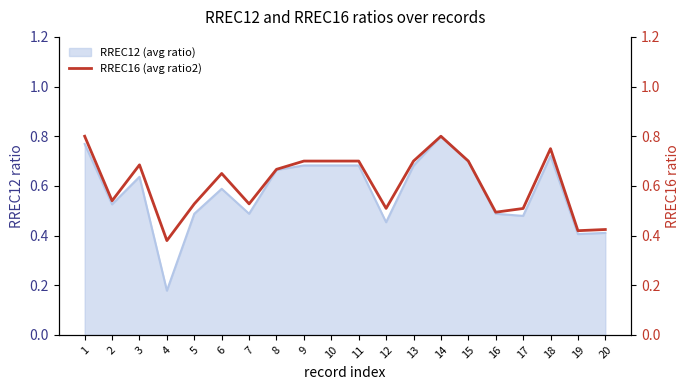

What is the sum of the values at 15 and 4?

1.1